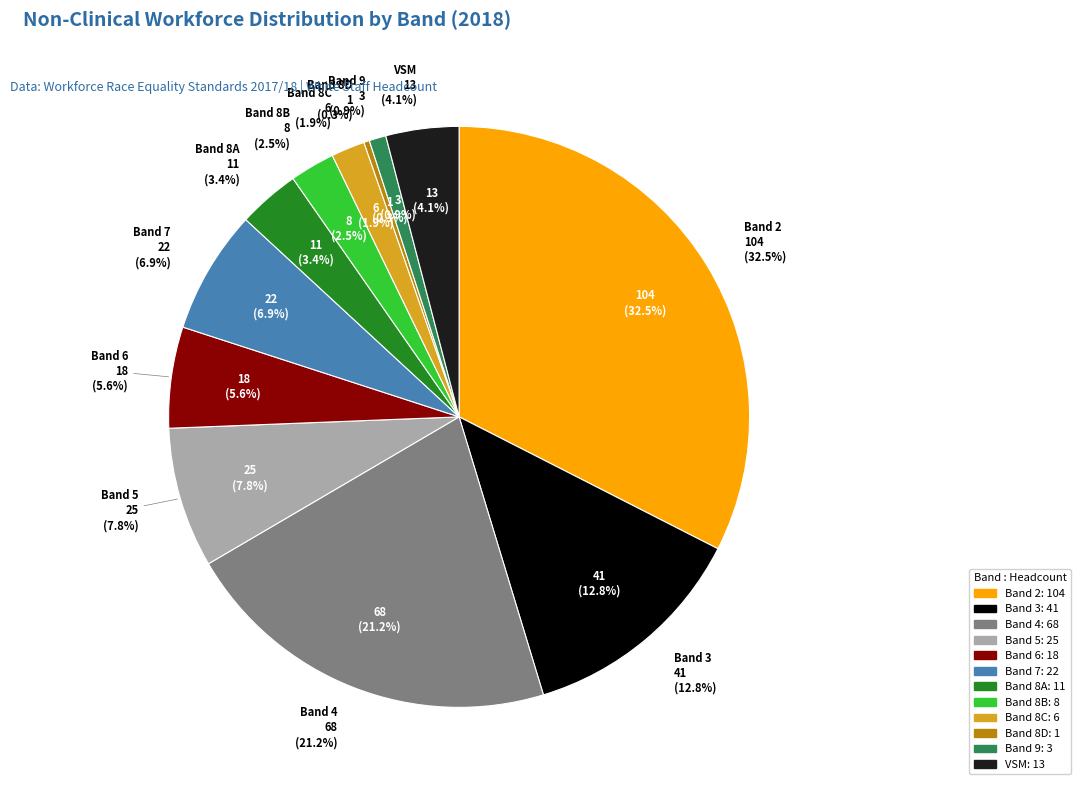

Approximately how many times larger is the value at Band 8D compared to Band 8C?

0.2